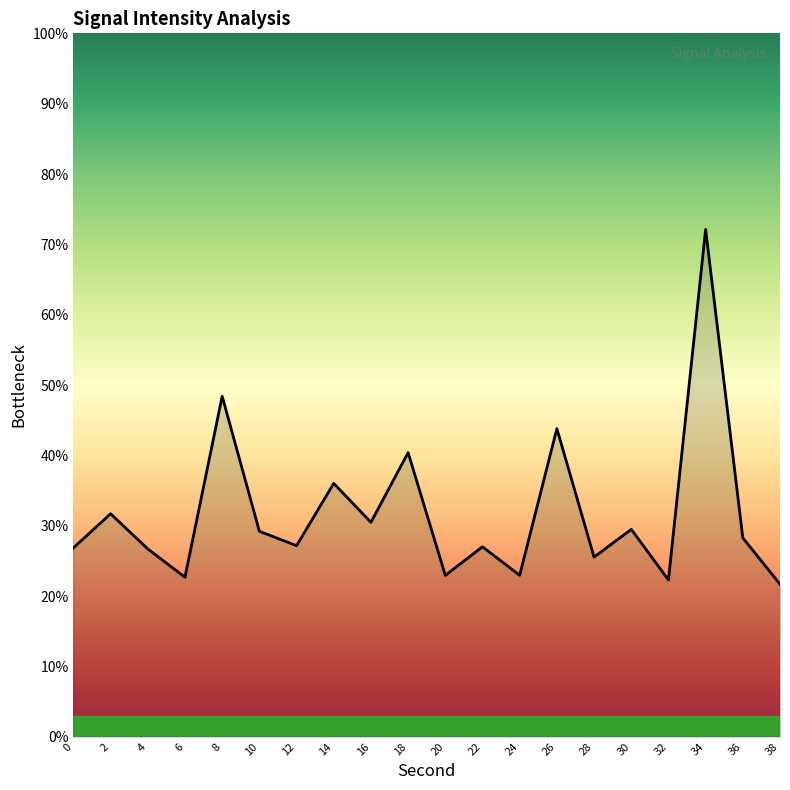

What is the difference between the second highest and minimum values?

26.7